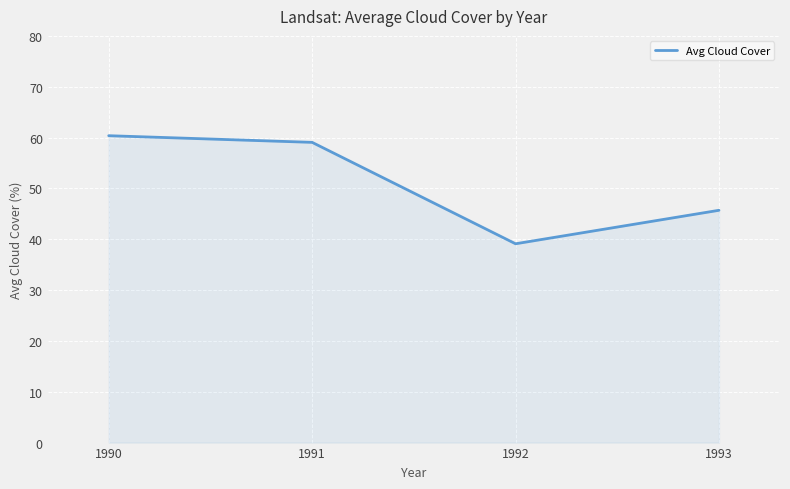

True or false: the data has more than 1 interior local peaks.

False